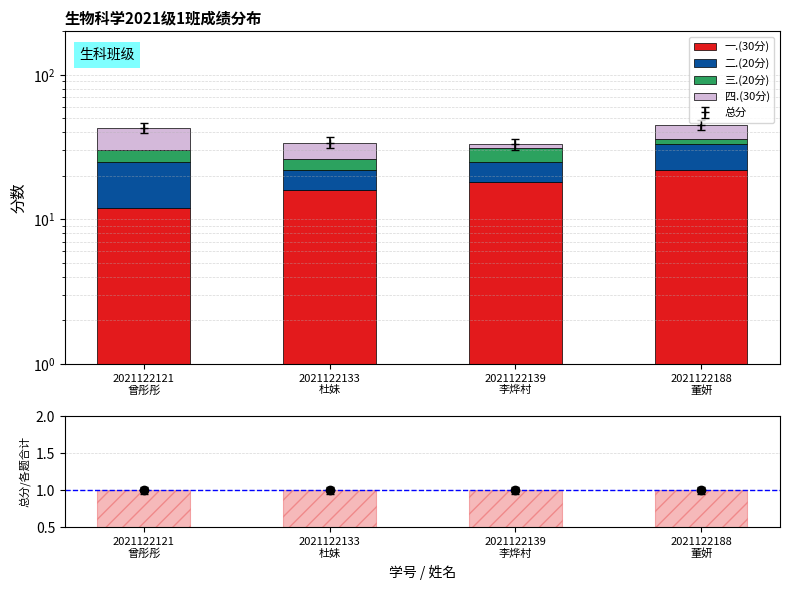

How many distinct data groups are displayed?

5